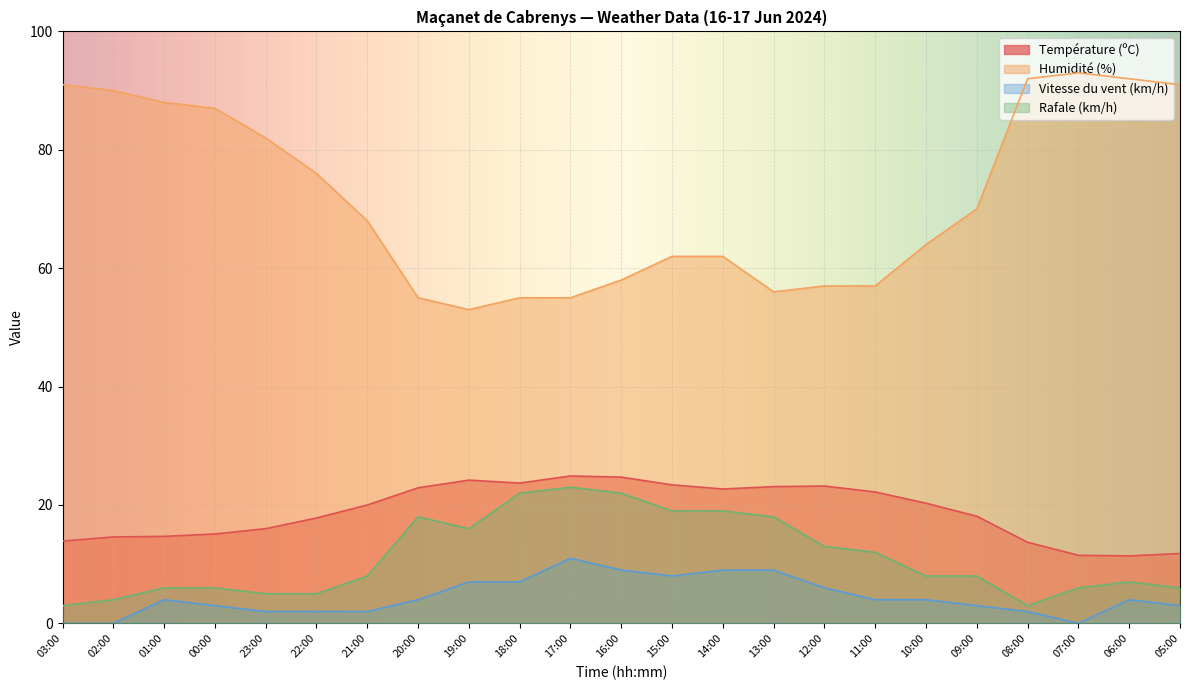

What is the sum of the Température (ºC) values at 19:00 and 00:00?

39.3